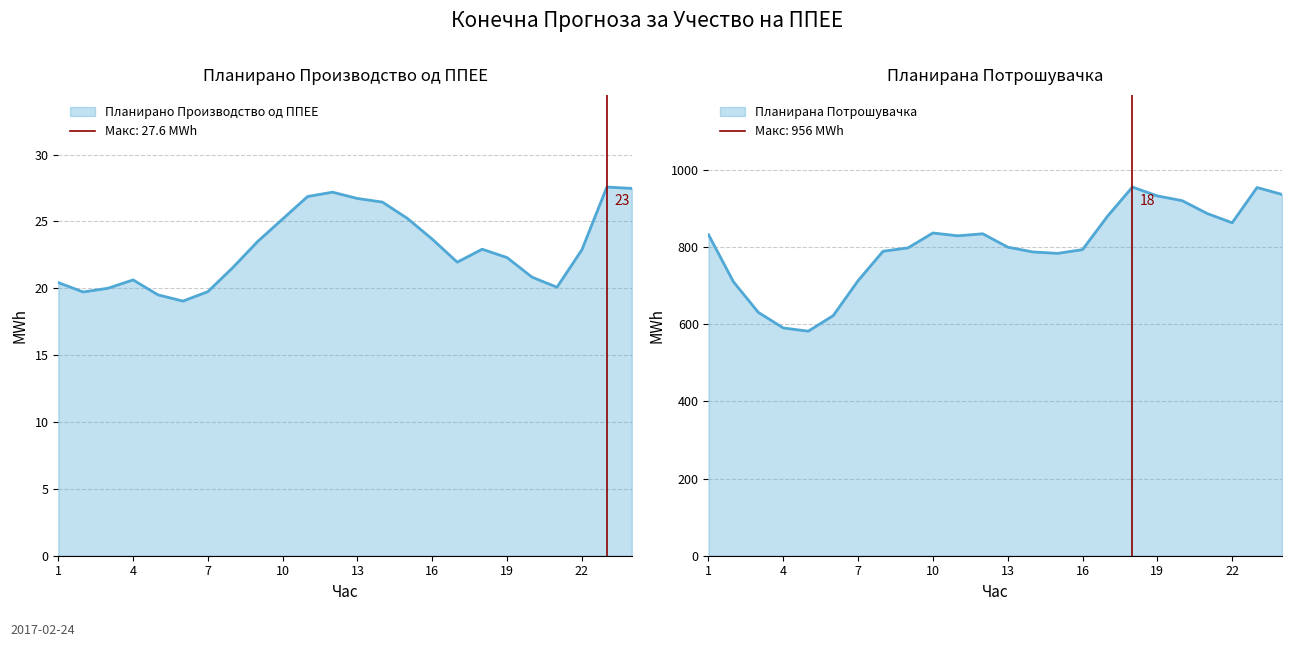

Between 12 and 17, which series saw the biggest shift?

Планирана Потрошувачка